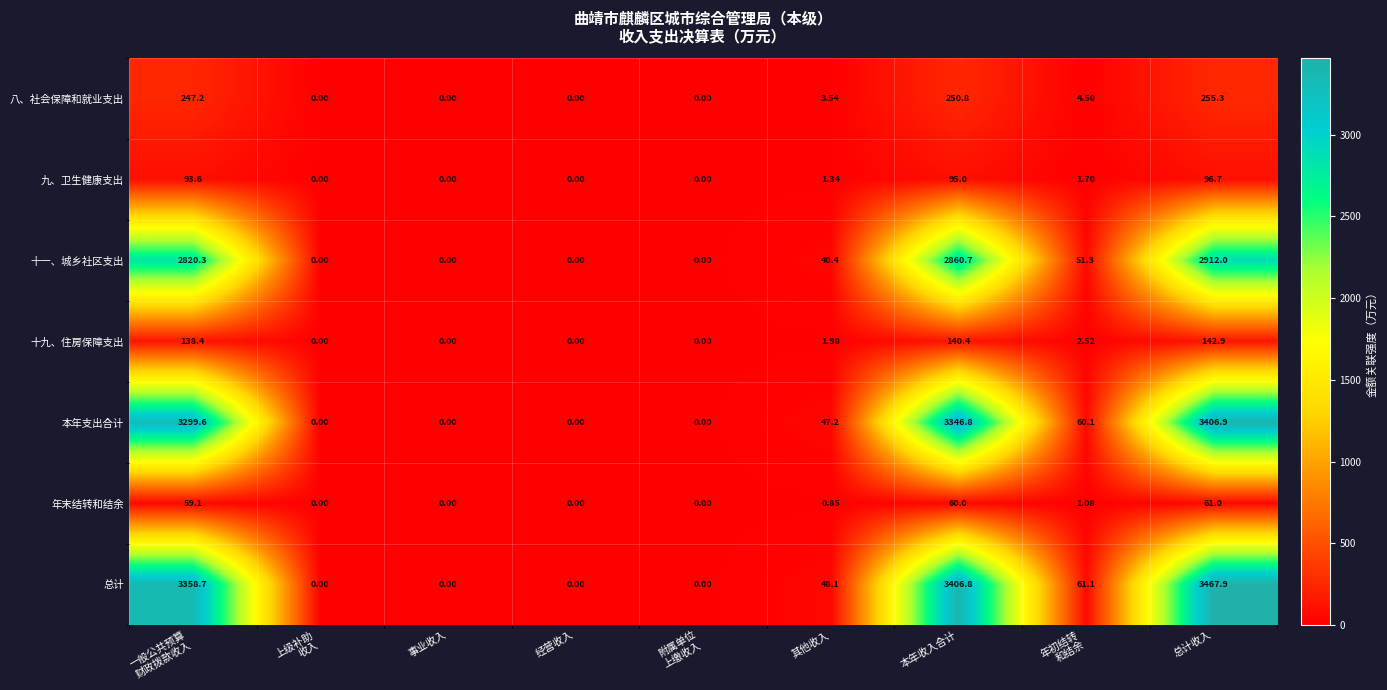

List the series in order of their peak value, highest first.

总计, 本年支出合计, 十一、城乡社区支出, 八、社会保障和就业支出, 十九、住房保障支出, 九、卫生健康支出, 年末结转和结余